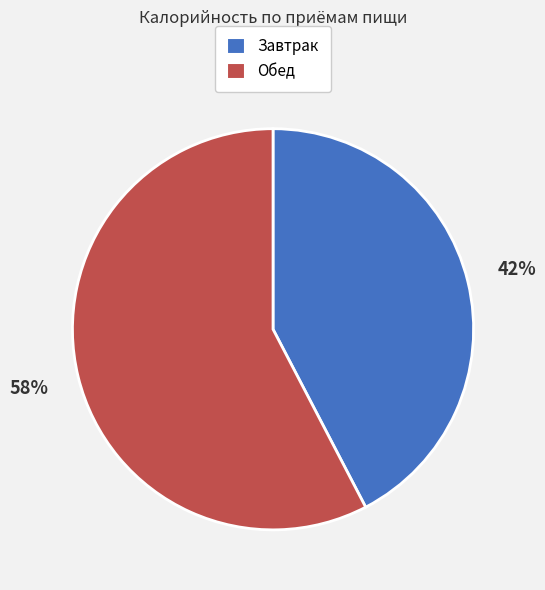

Combined, do Обед and Завтрак account for over 50%?

Yes